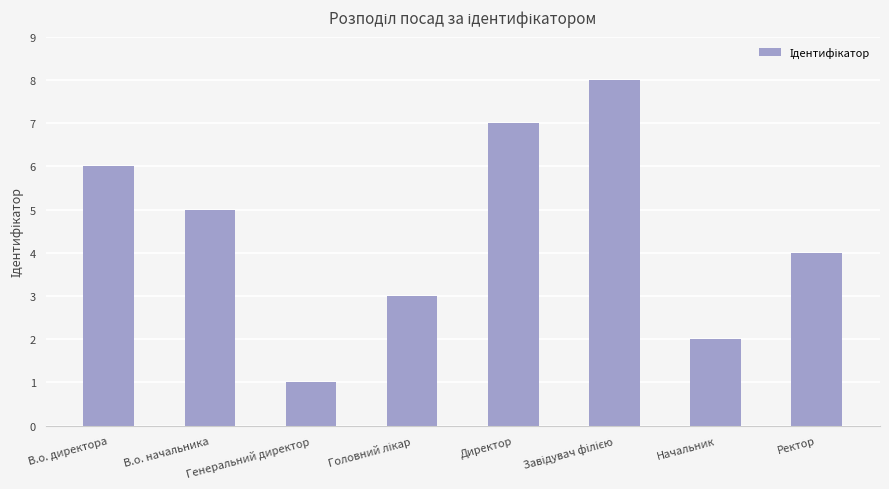

Count the number of data series in this chart.

1